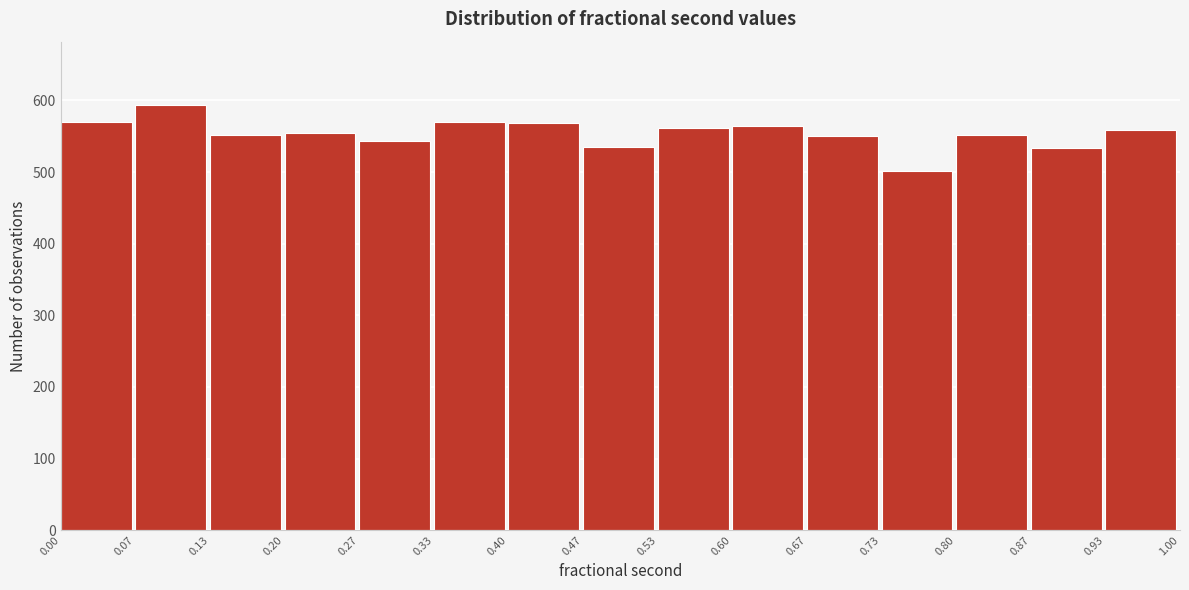

Reading left to right, list every bar in this chart as the range it spans on the x-axis followed by its height. The values are not printed on the chart, so give them approximately, as read against the axis.

0.00 to 0.07: 570
0.07 to 0.13: 590
0.13 to 0.20: 550
0.20 to 0.27: 550
0.27 to 0.33: 540
0.33 to 0.40: 570
0.40 to 0.47: 570
0.47 to 0.53: 540
0.53 to 0.60: 560
0.60 to 0.67: 560
0.67 to 0.73: 550
0.73 to 0.80: 500
0.80 to 0.87: 550
0.87 to 0.93: 530
0.93 to 1.00: 560